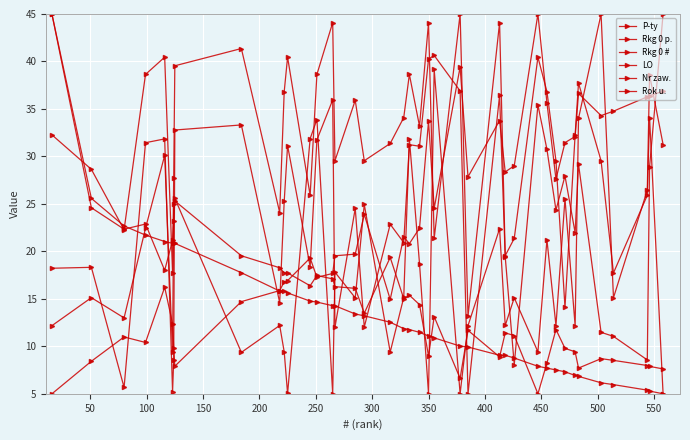

How many lines are shown in the chart?

6